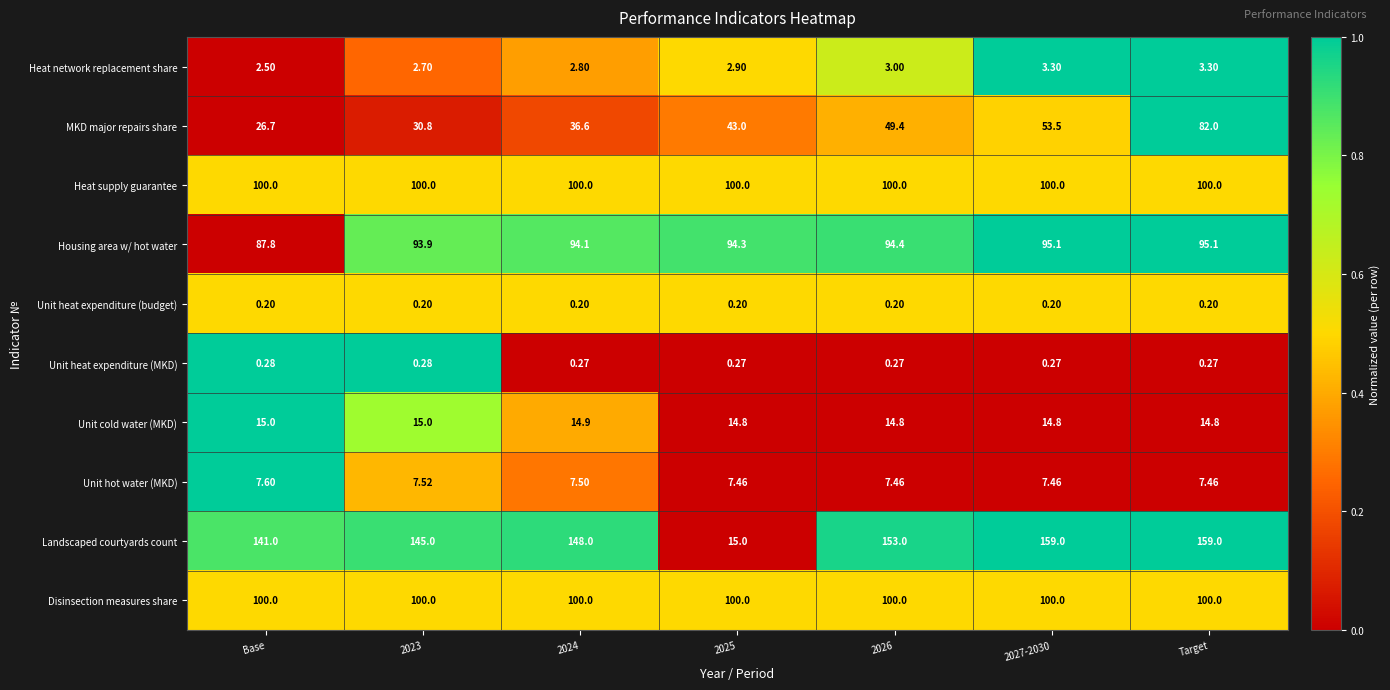

Which series has the largest range (max minus min)?

Landscaped courtyards count